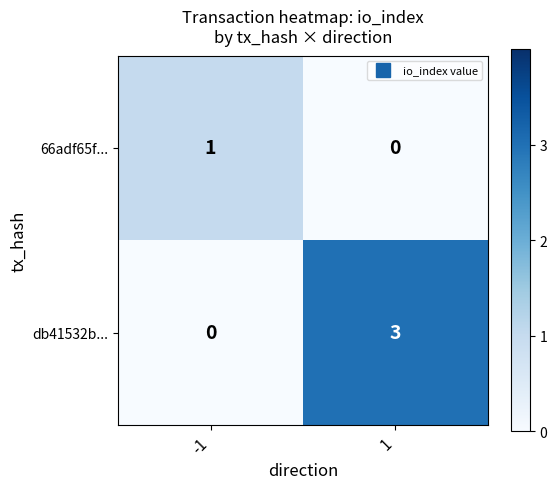

What is the total value across all series at 1?

3